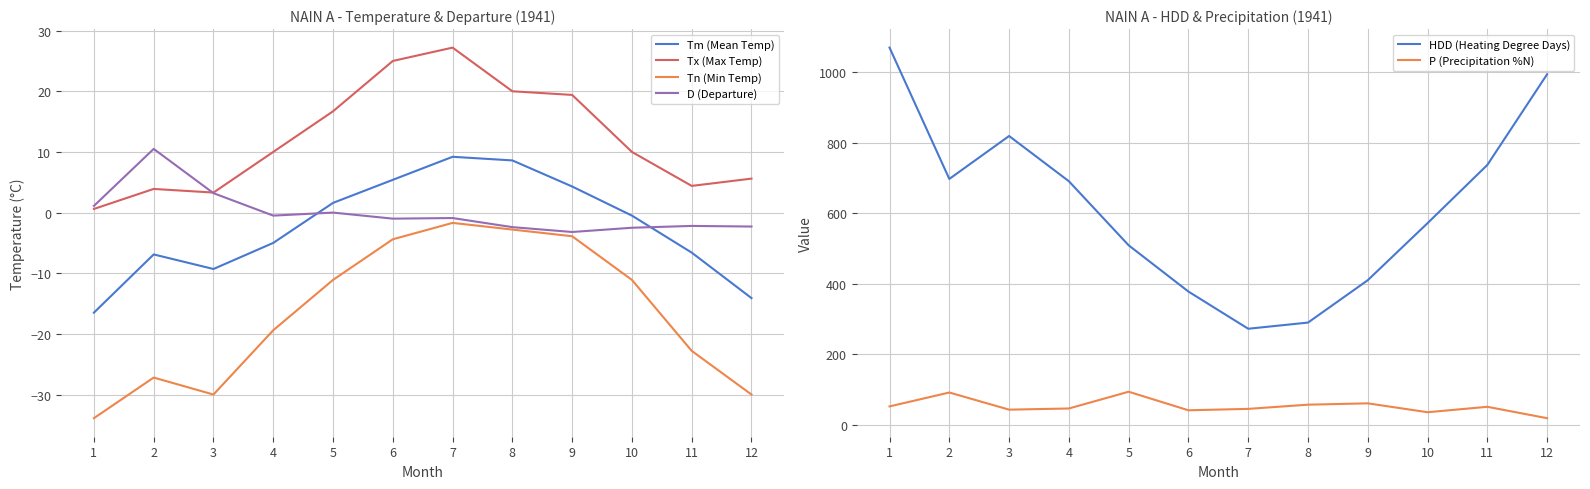

Which has a higher value, 1 or 10?

10